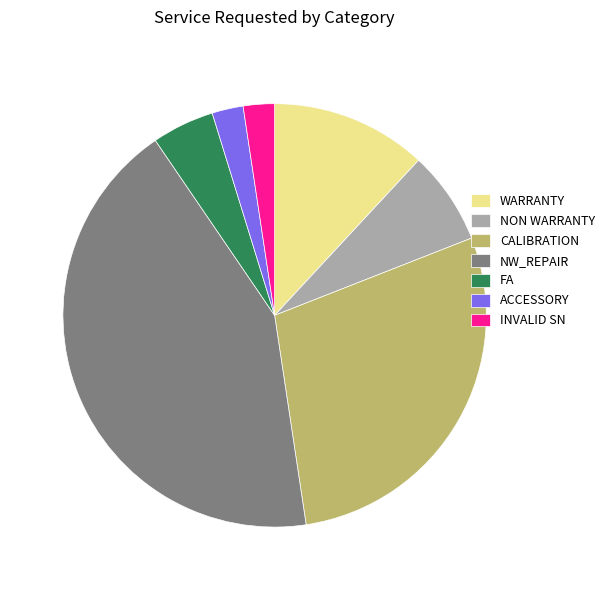

What is the largest slice in the pie chart?

NW_REPAIR